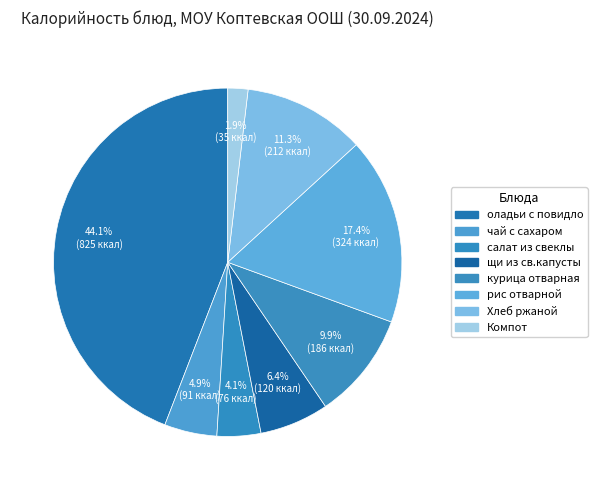

Count the number of slices in the pie.

8